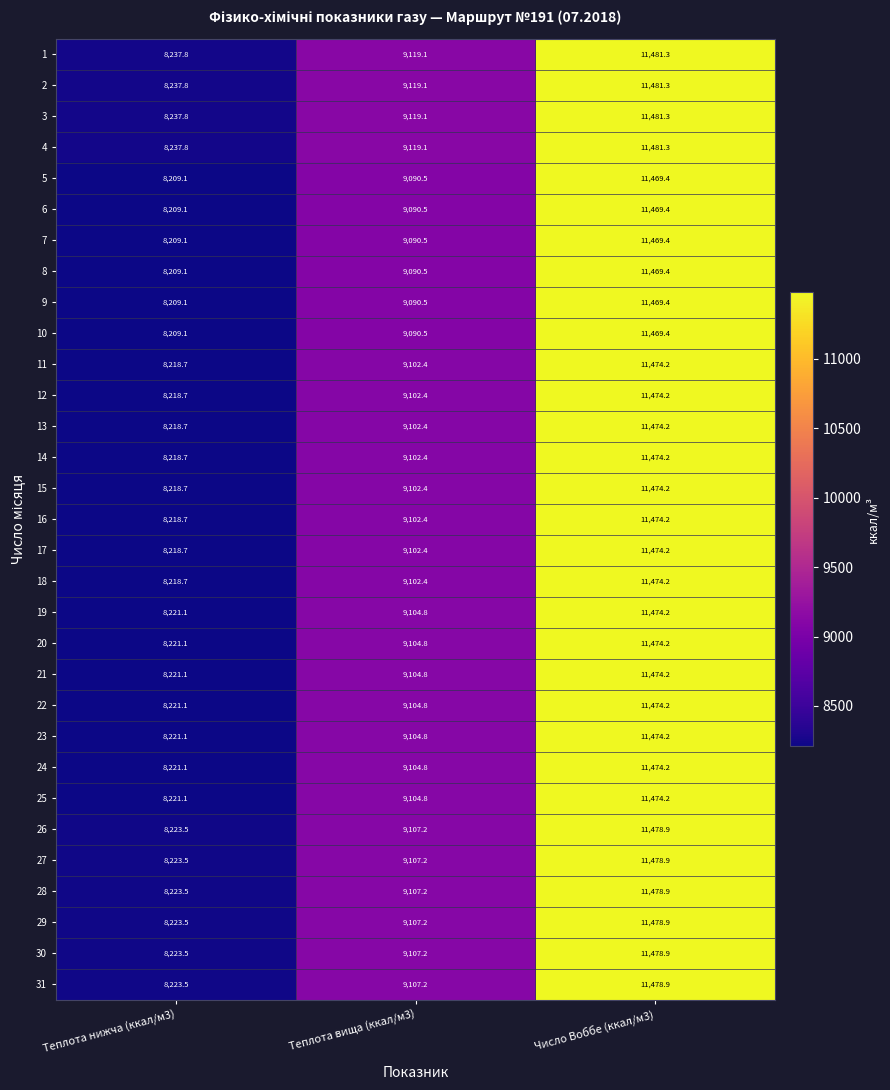

At which category is the sum across all series the highest?

Число Воббе (ккал/м3)